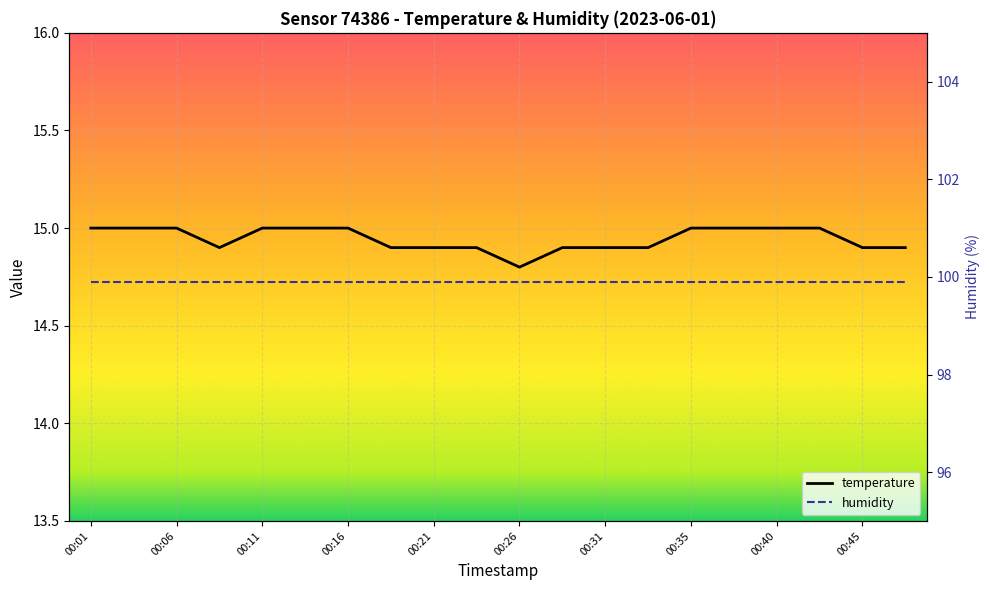

What is the greatest value displayed?

15.0